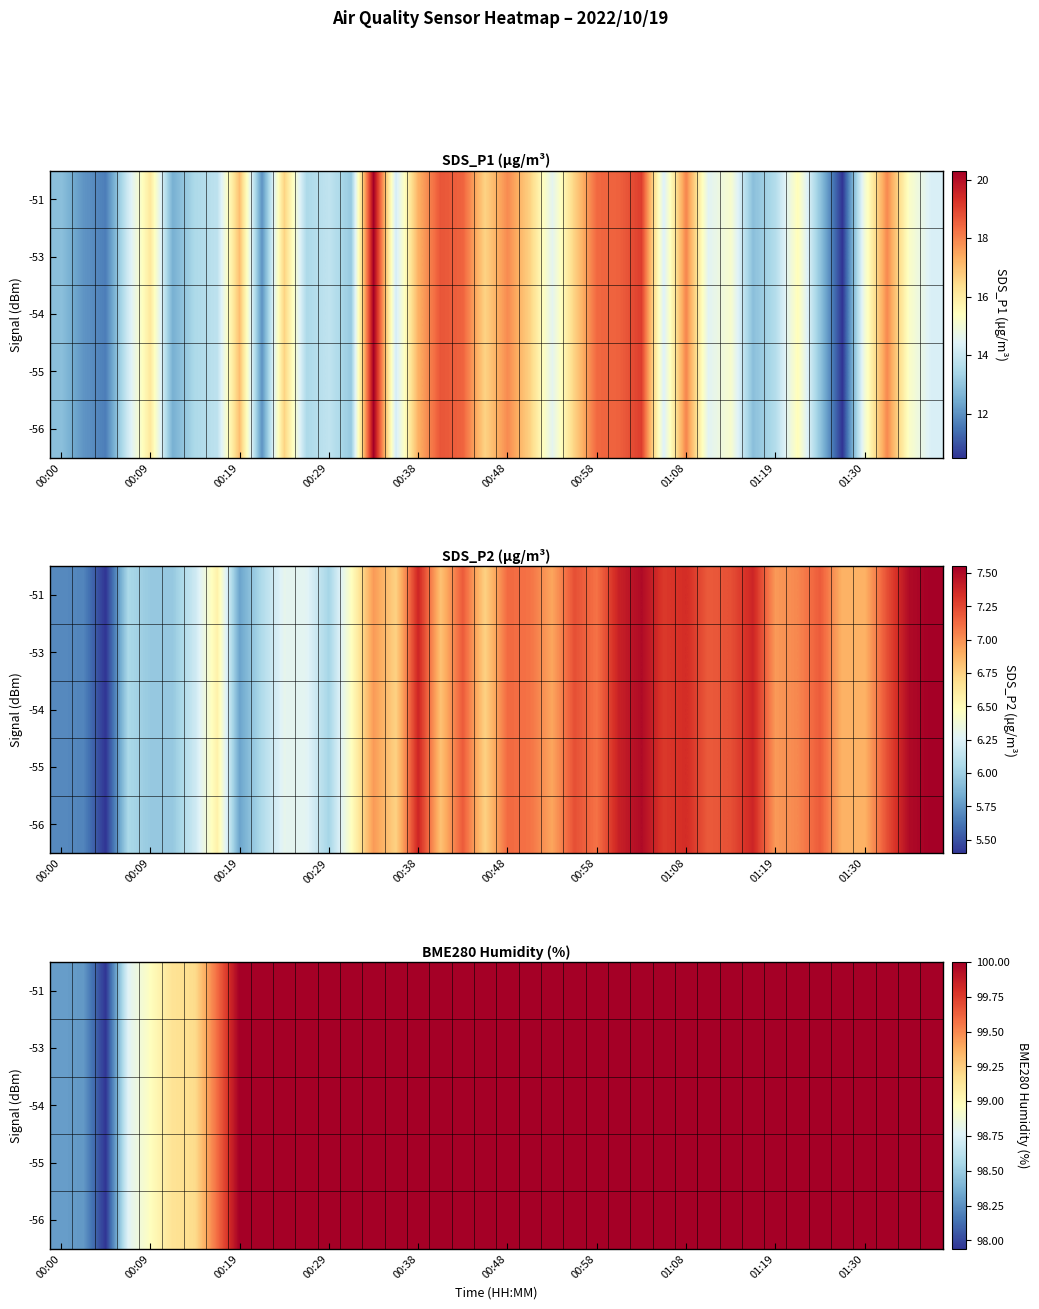

What is the lowest value of the -56 series?

97.9